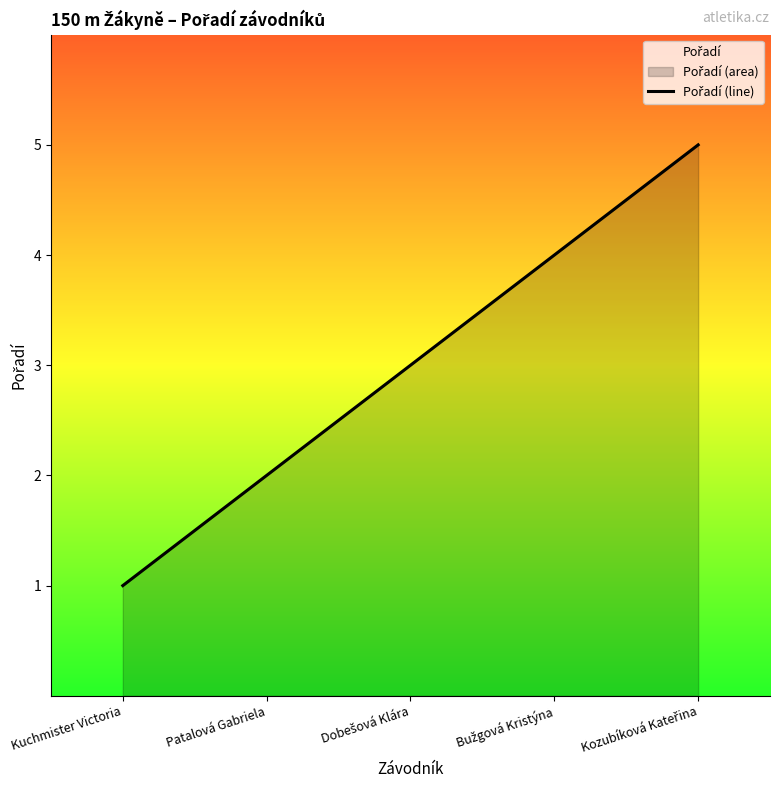

Reading left to right, list all the values displayed in this chart.

1	2	3	4	5